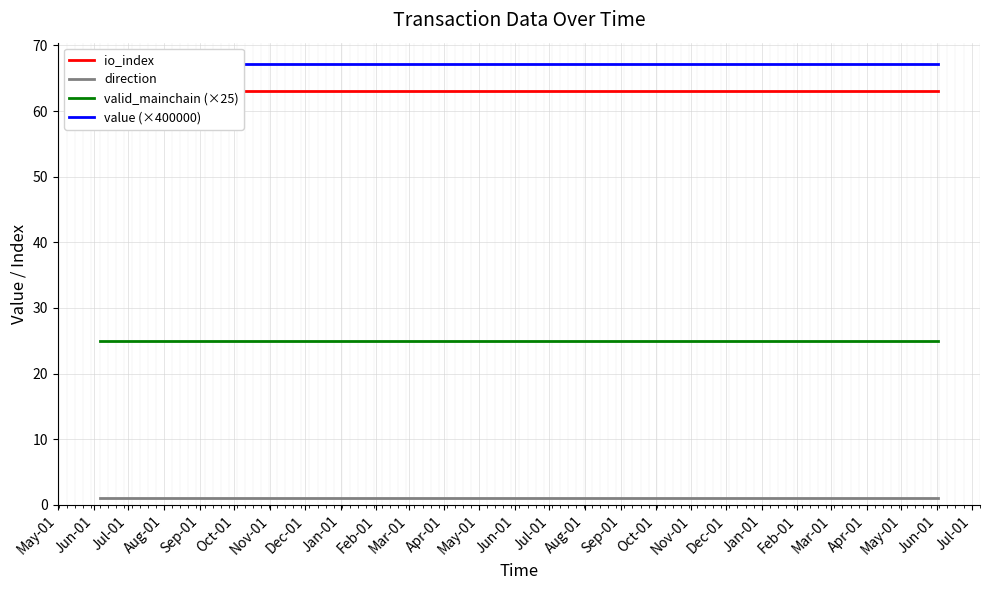

True or false: valid_mainchain (×25) and value (×400000) intersect in this chart.

False